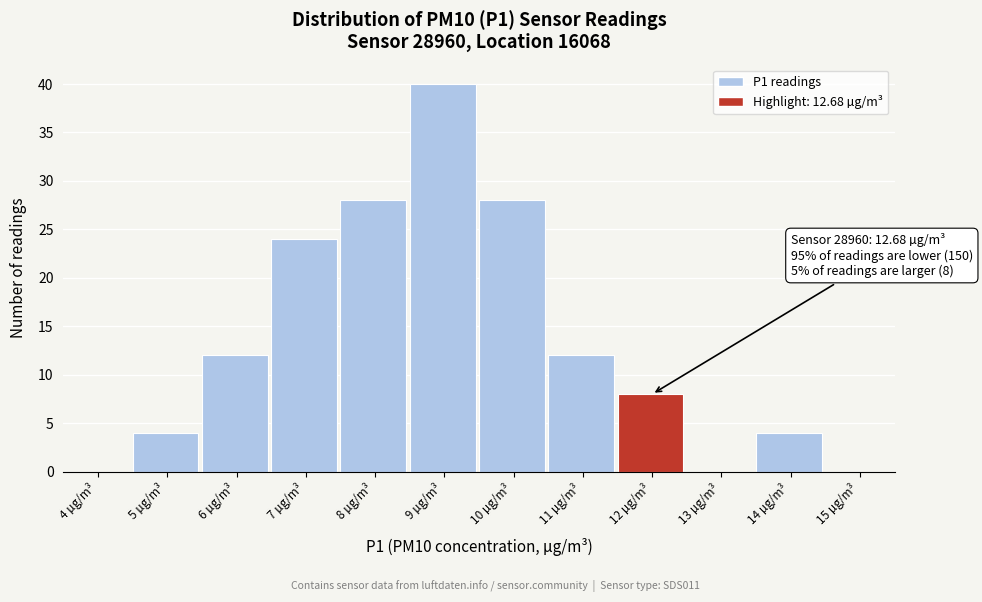

Reading right to left, list all the values displayed in this chart.

15 µg/m³=0	14 µg/m³=4	13 µg/m³=0	12 µg/m³=8	11 µg/m³=12	10 µg/m³=28	9 µg/m³=40	8 µg/m³=28	7 µg/m³=24	6 µg/m³=12	5 µg/m³=4	4 µg/m³=0